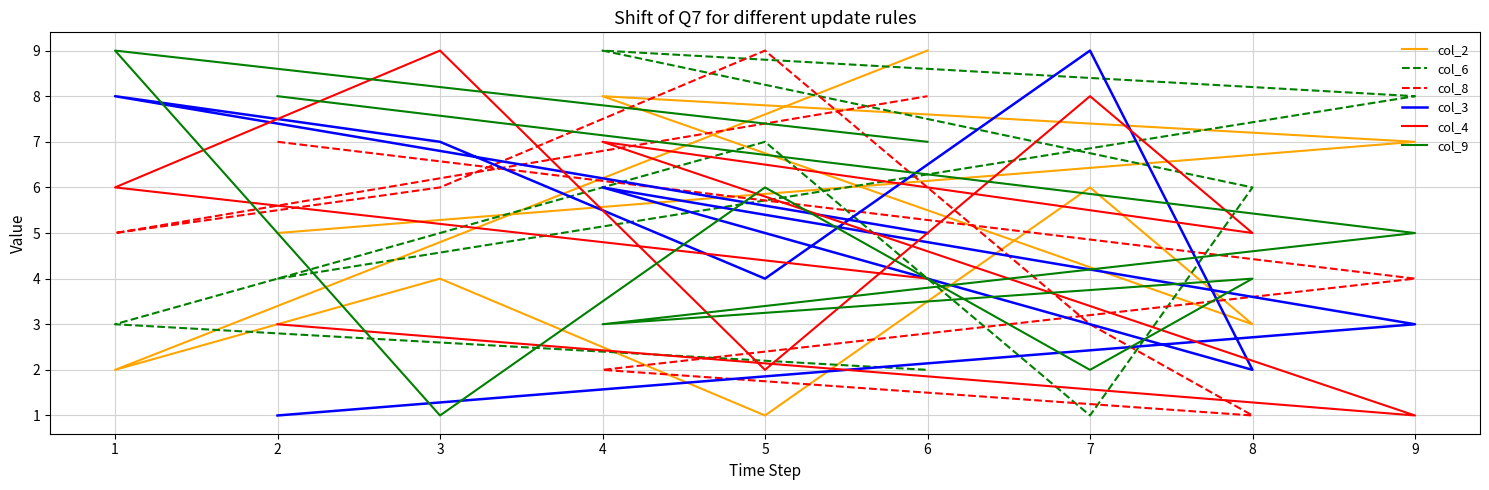

What is the minimum value shown in the chart?

1